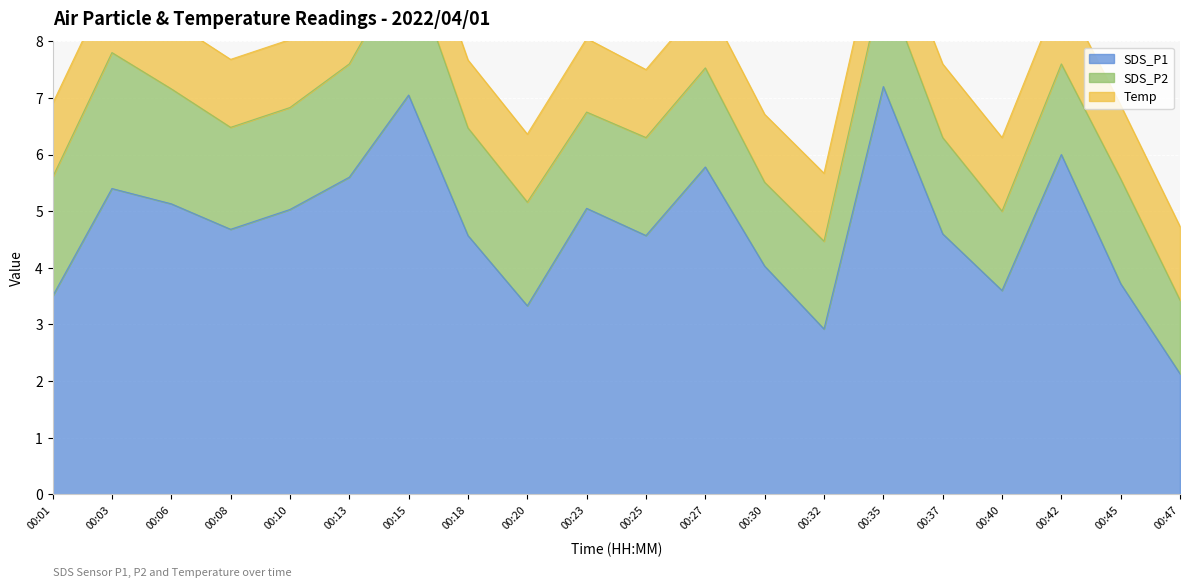

List the series in order of their overall mean, highest first.

SDS_P1, SDS_P2, Temp